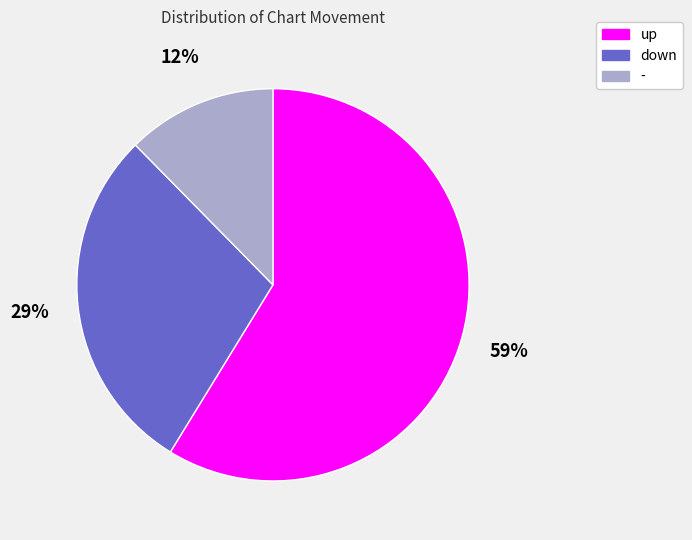

What percentage is the - slice, to the nearest percent?

12%